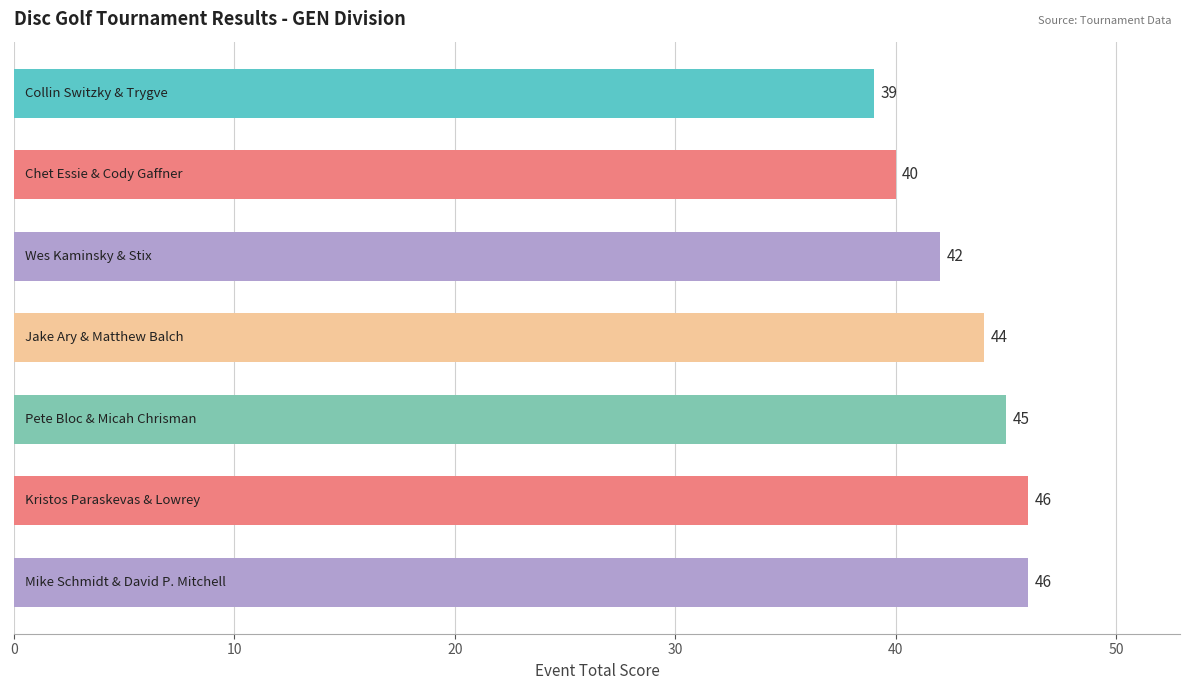

What is the value of the 2nd bar from the top?

40